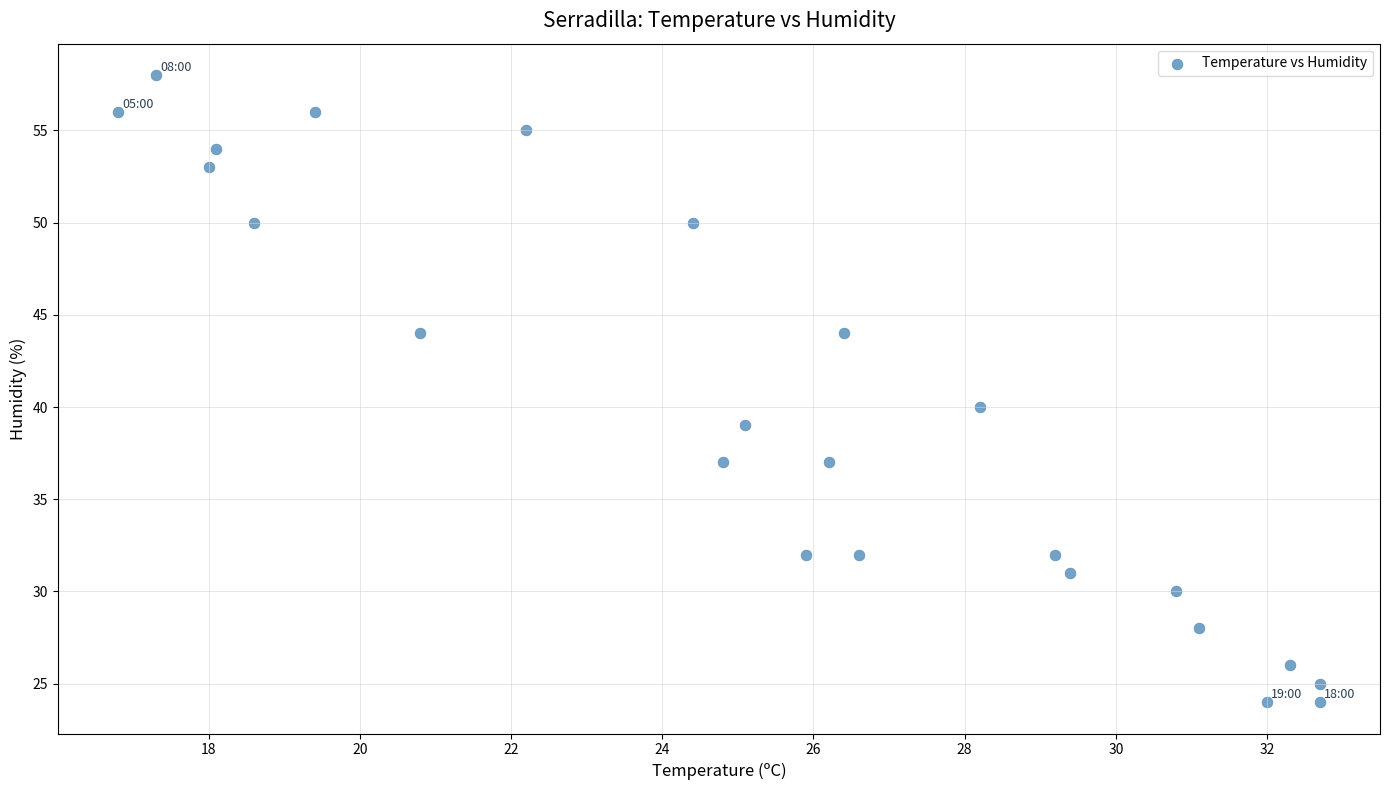

What is the range of Y values (max minus min)?

34